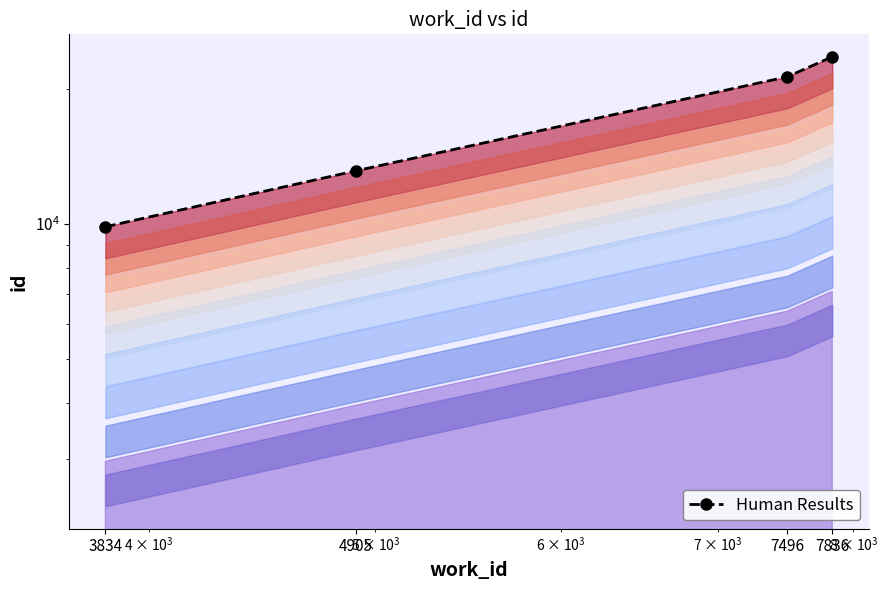

True or false: the data has more than 1 interior local peaks.

False